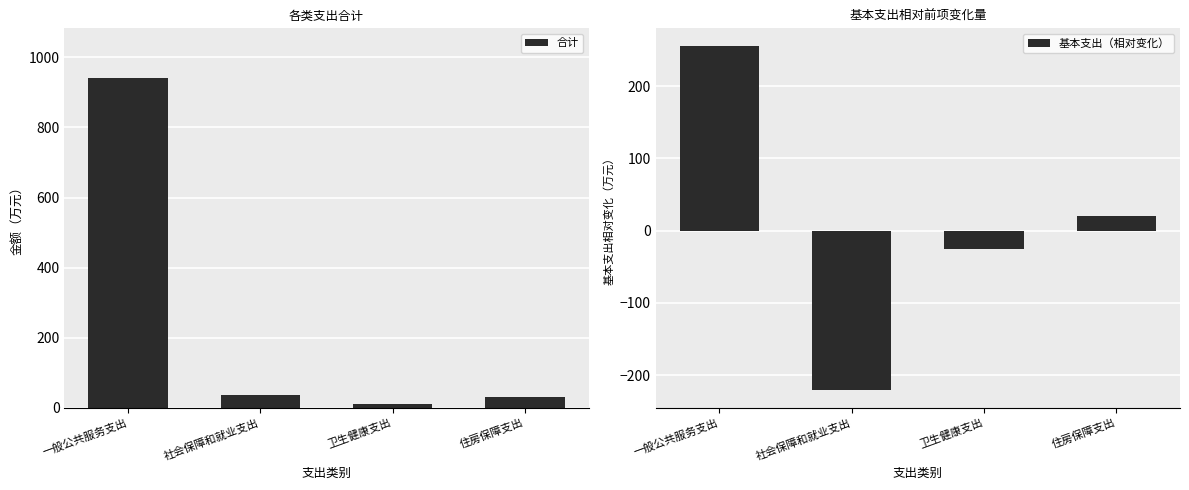

Rank the categories by 合计 value from lowest to highest.

卫生健康支出, 住房保障支出, 社会保障和就业支出, 一般公共服务支出